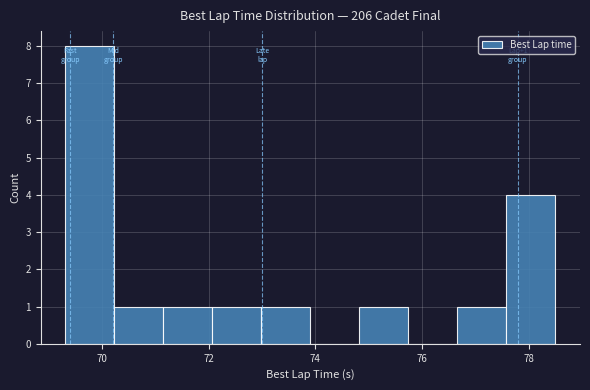

Which range on the x-axis has the tallest bar?

69.4 to 70.2